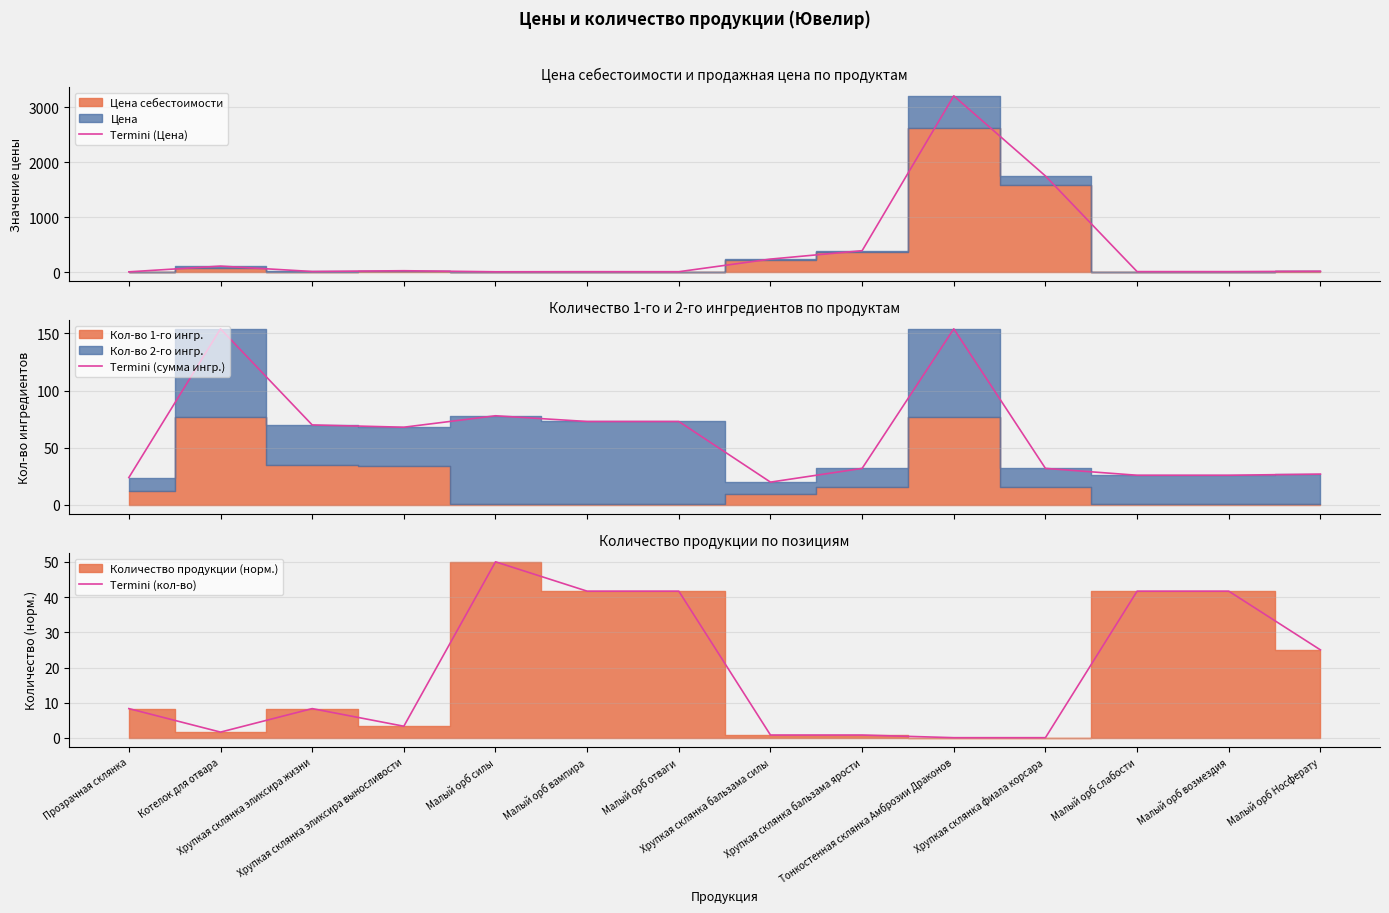

How many values in the Termini (сумма ингр.) series exceed 68?

6